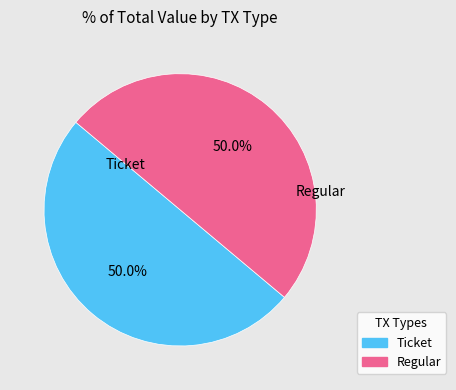

Approximately how many times larger is the value at Ticket compared to Regular?

1.0